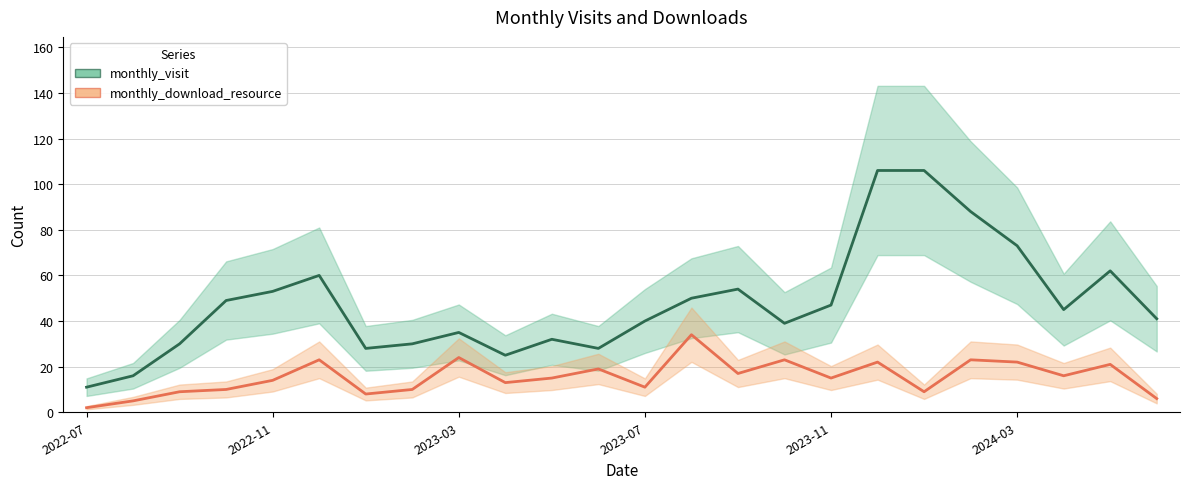

Which series has the largest range (max minus min)?

monthly_visit